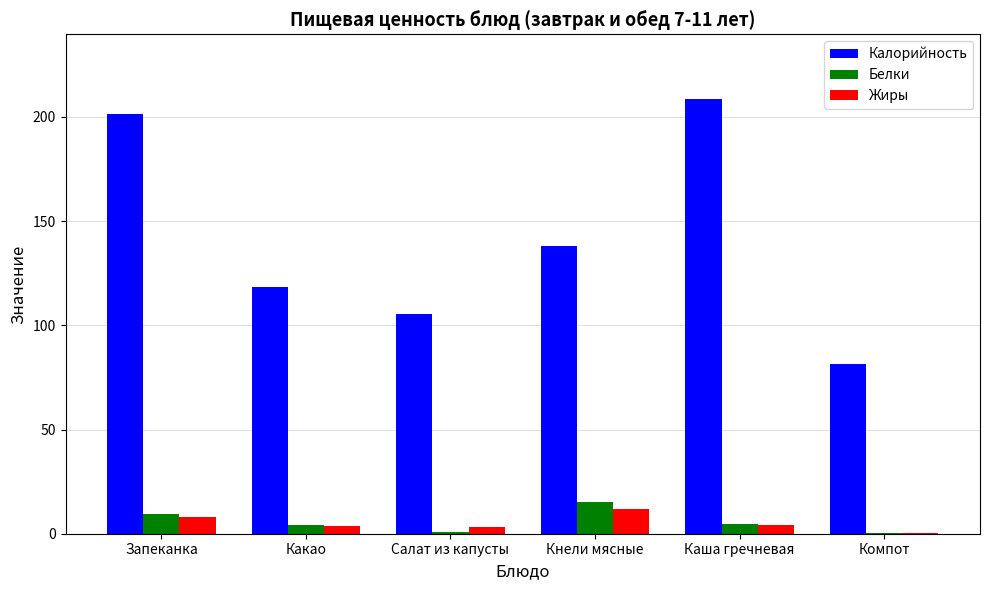

Where does the Калорийность series first go above 138?

Запеканка